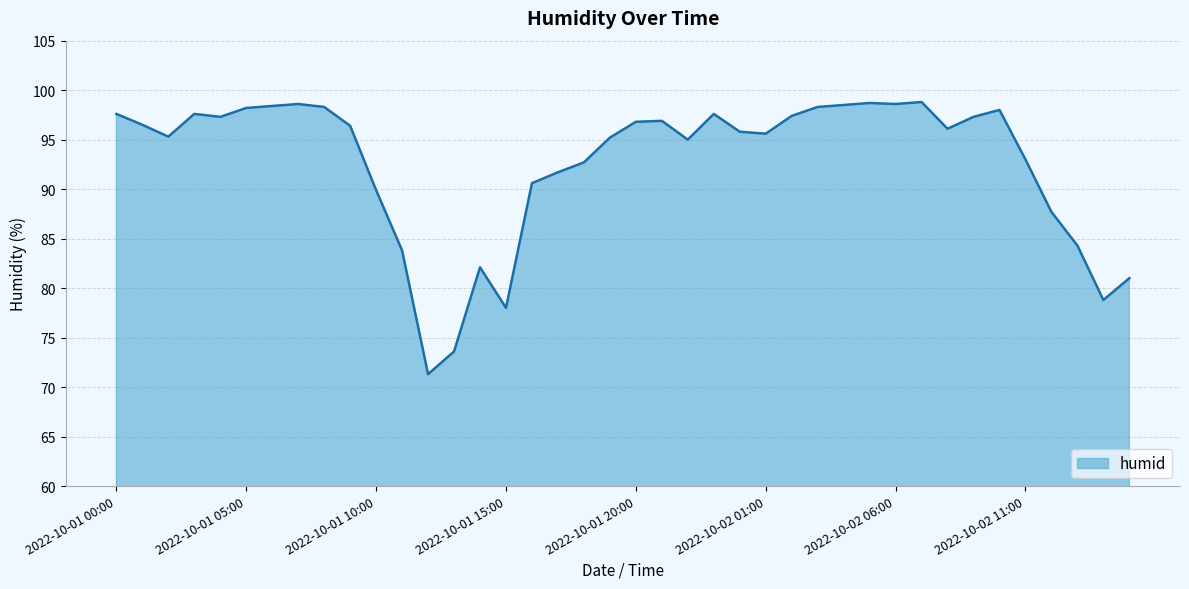

What is the greatest value displayed?

98.8